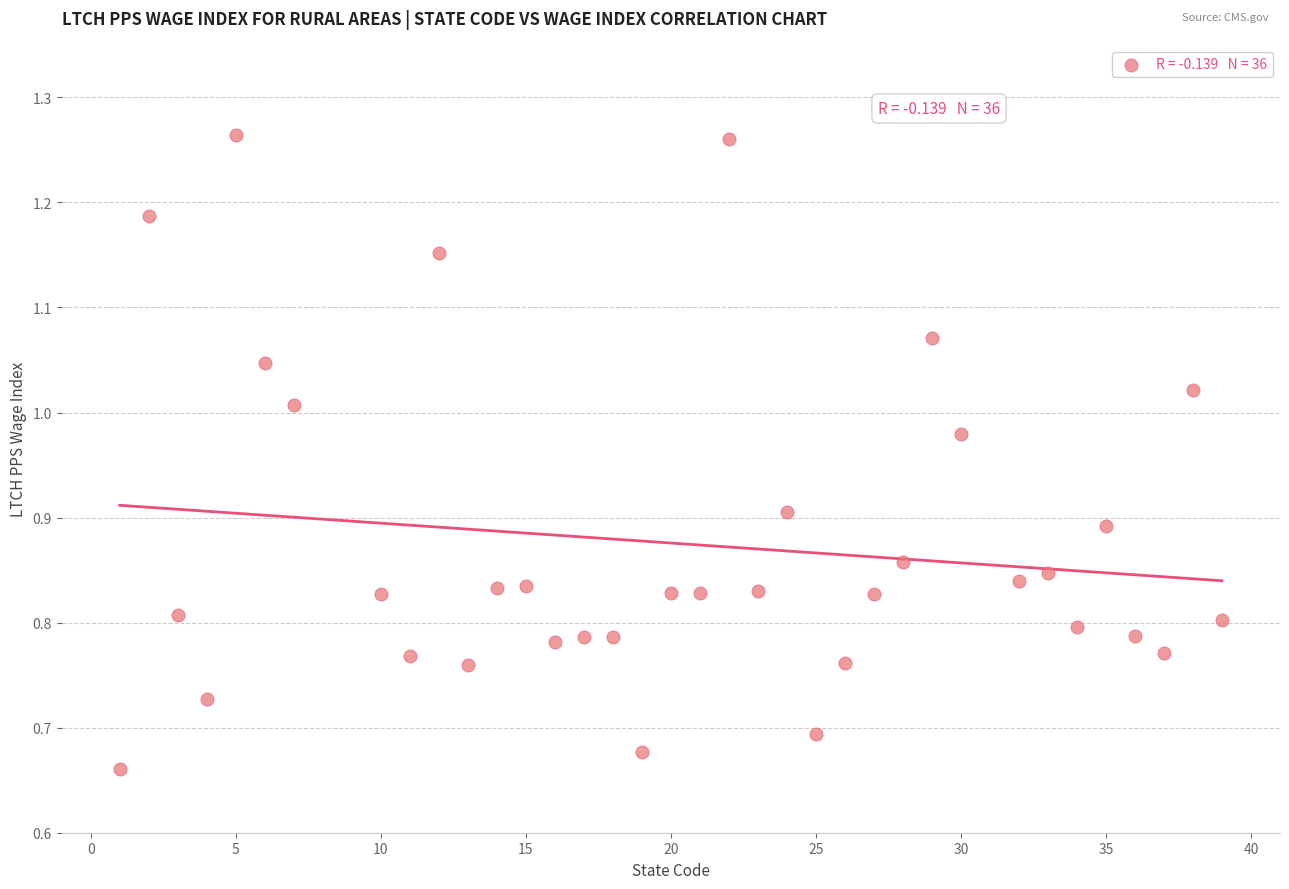

What is the range of X values (max minus min)?

38.0